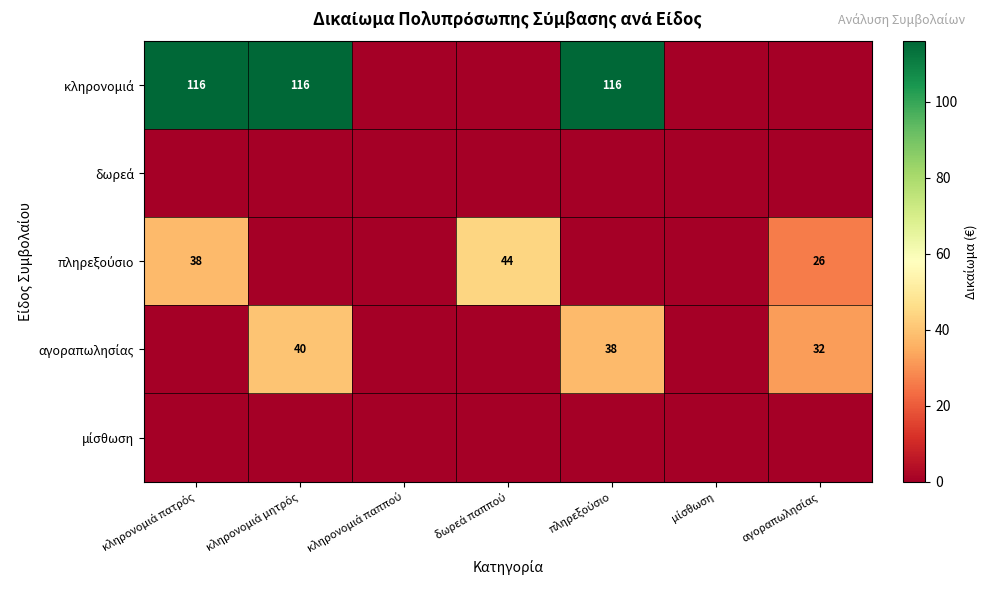

Rank the categories by δωρεά value from lowest to highest.

κληρονομιά πατρός, κληρονομιά μητρός, κληρονομιά παππού, δωρεά παππού, πληρεξούσιο, μίσθωση, αγοραπωλησίας